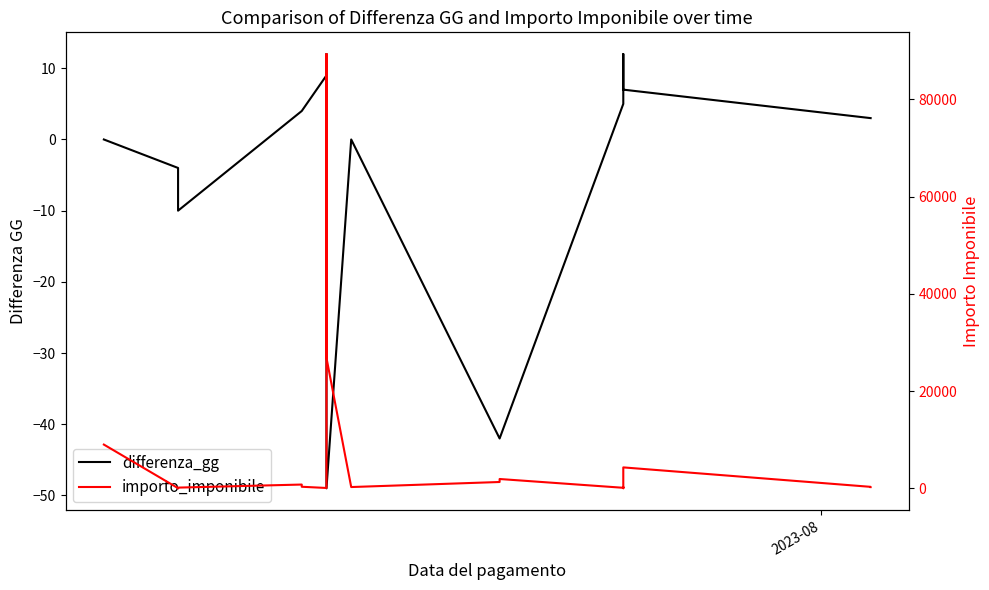

Count the number of categories in the chart.

20